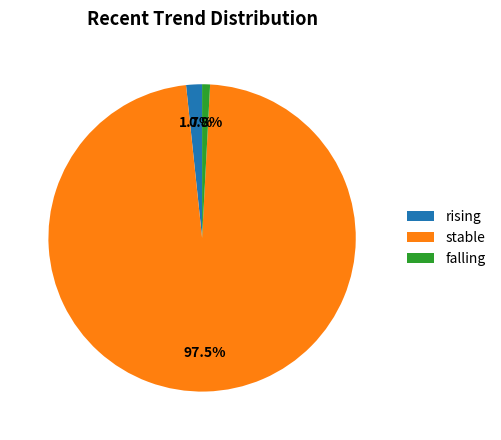

The rising slice represents 2% of the pie. True or false?

True